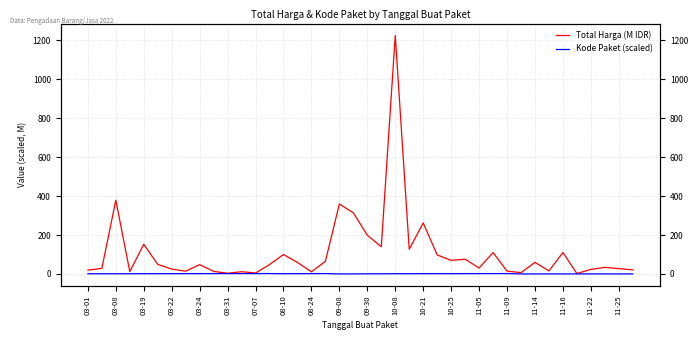

True or false: Kode Paket (scaled) and Total Harga (M IDR) cross at least once.

False